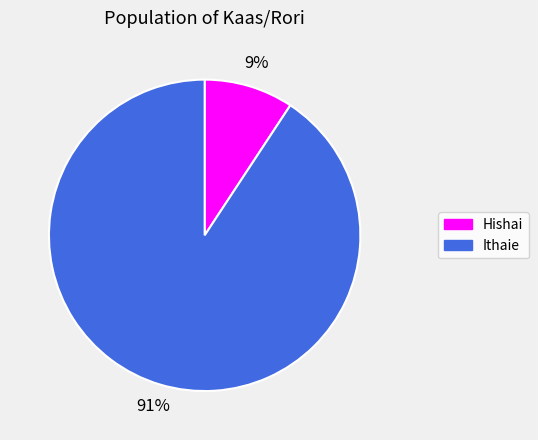

Which has a higher value, Ithaie or Hishai?

Ithaie